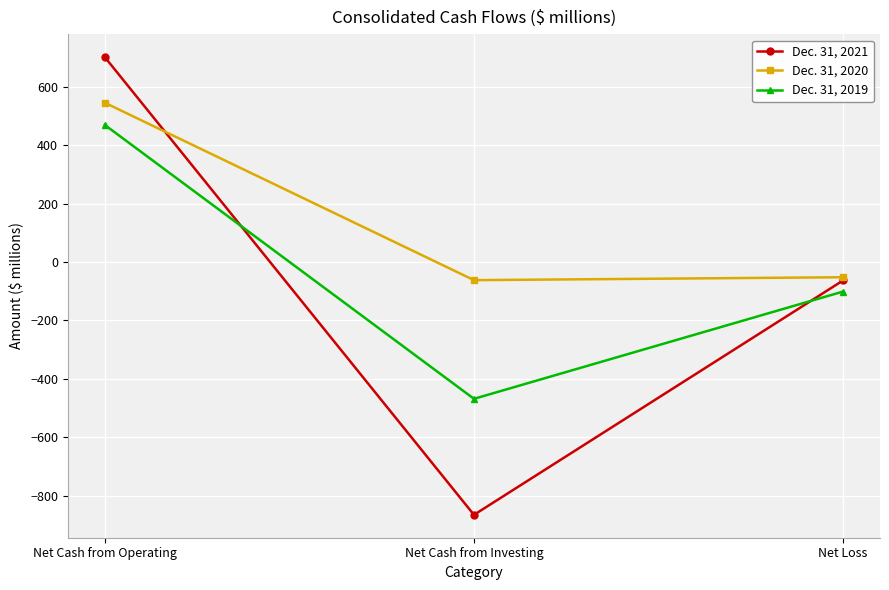

What is the difference between the maximum and minimum values in the Dec. 31, 2020 series?

607